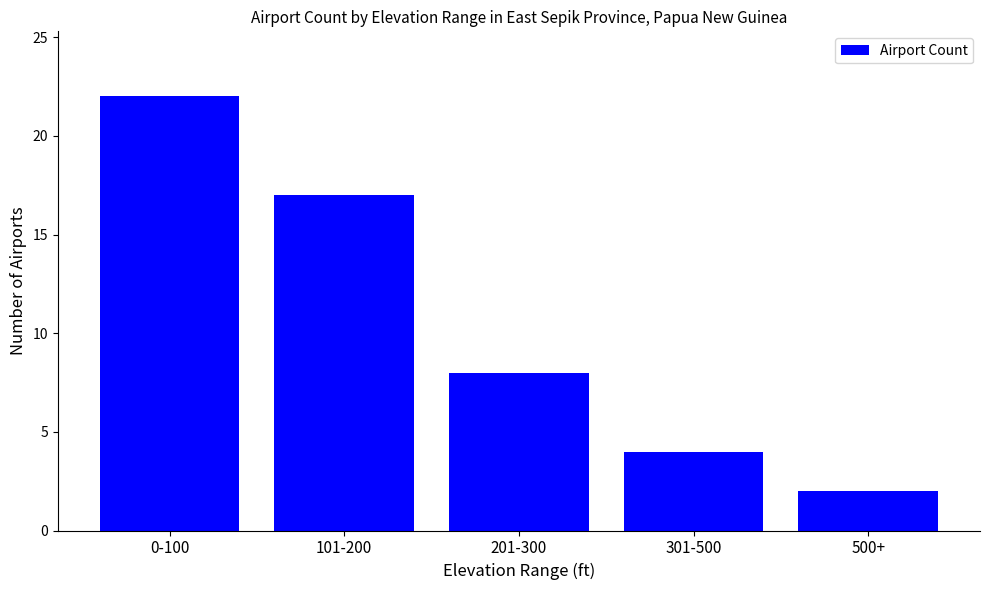

Is it true that the value at 101-200 is 17?

True